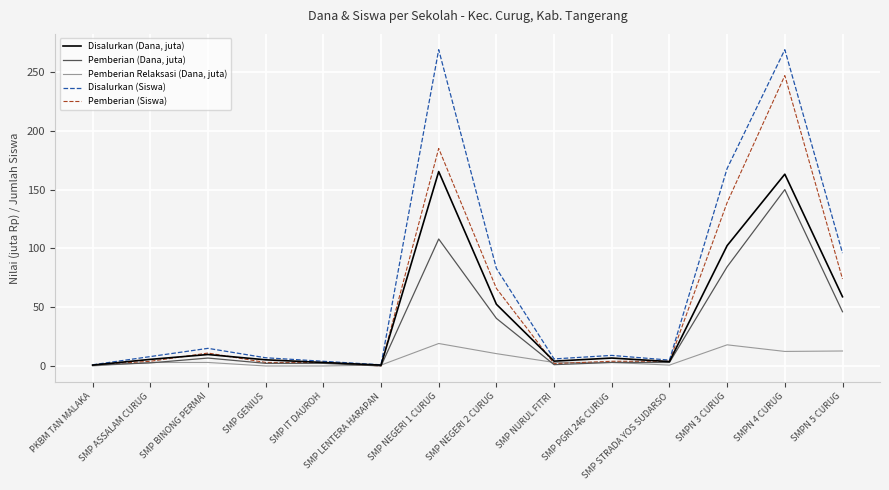

What is the total value across all series at SMP GENIUS?

17.5